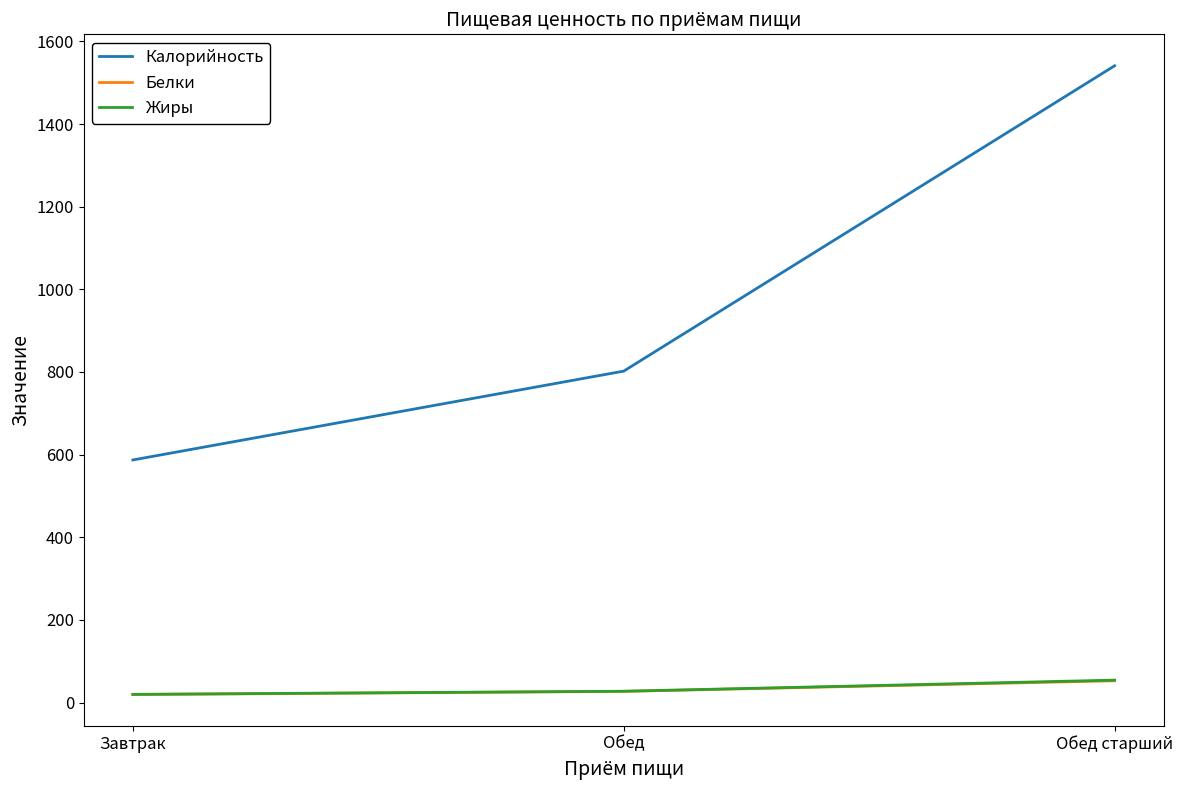

The value of Жиры at Завтрак is 19.7. True or false?

True